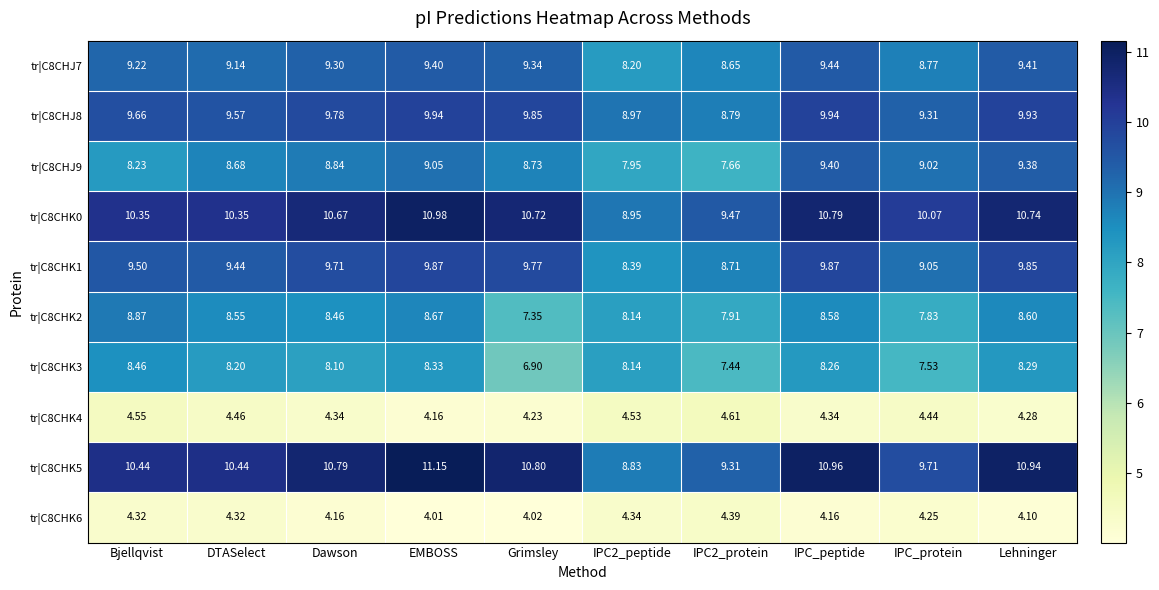

Is the value of tr|C8CHK2 at IPC_protein greater than the value of tr|C8CHK6 at IPC_peptide?

Yes